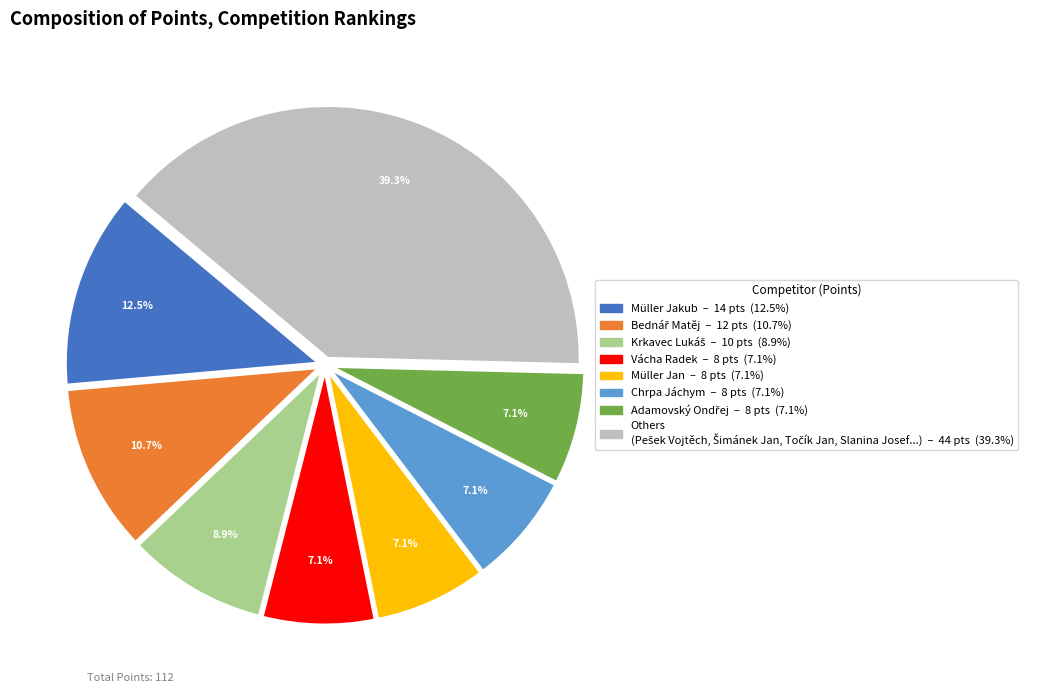

Is there a majority slice in this chart?

No